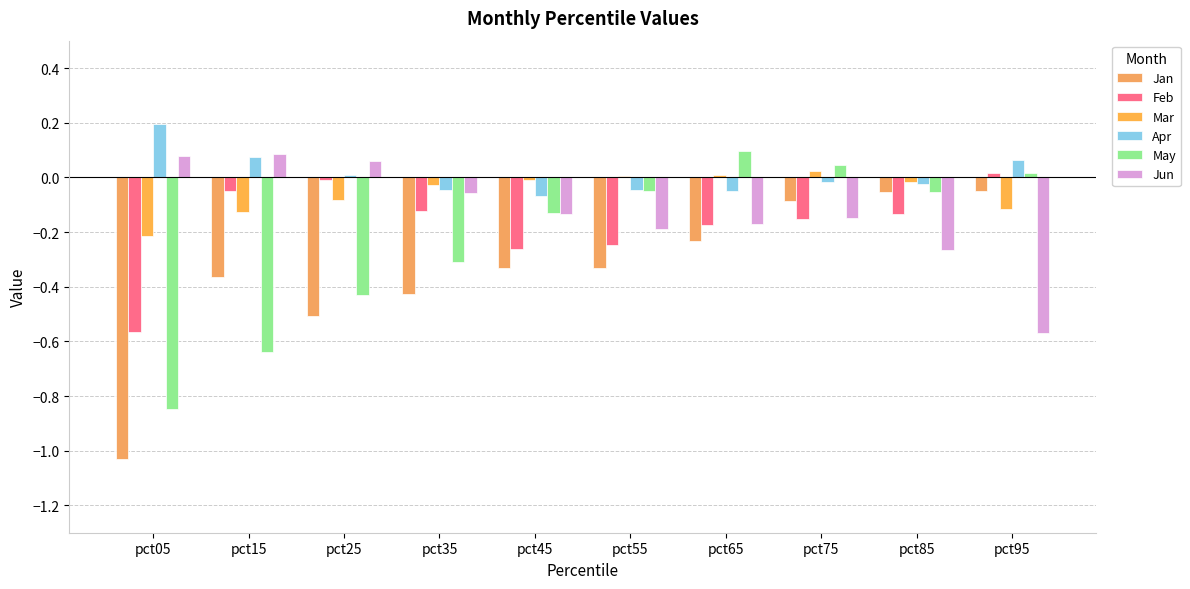

The Mar series shows -0.0 at pct35. True or false?

True